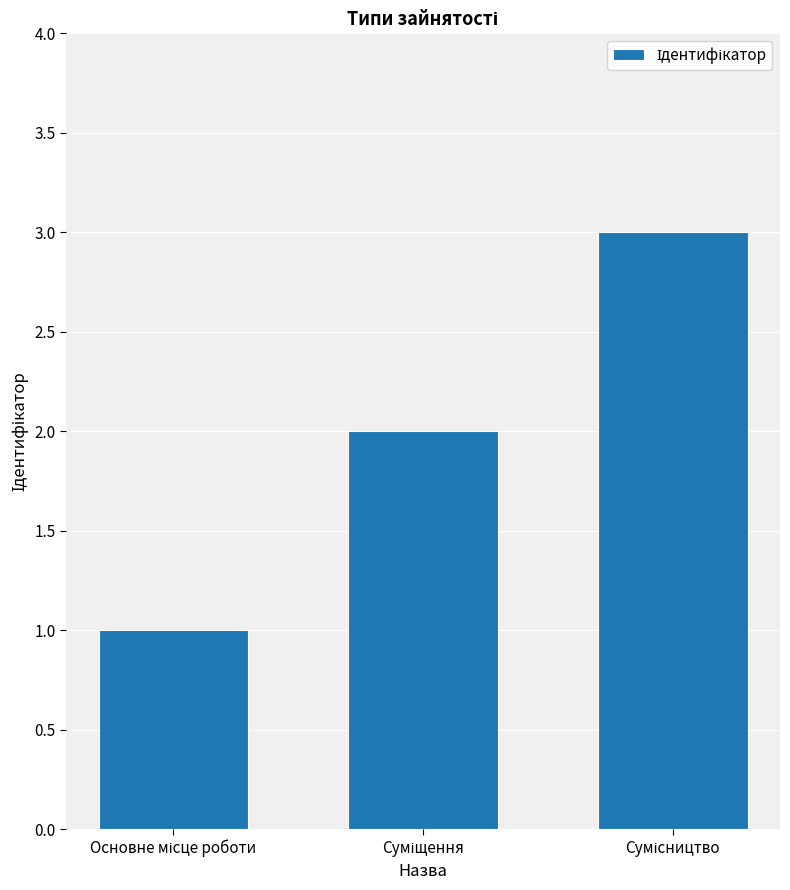

What is the sum of all values?

6